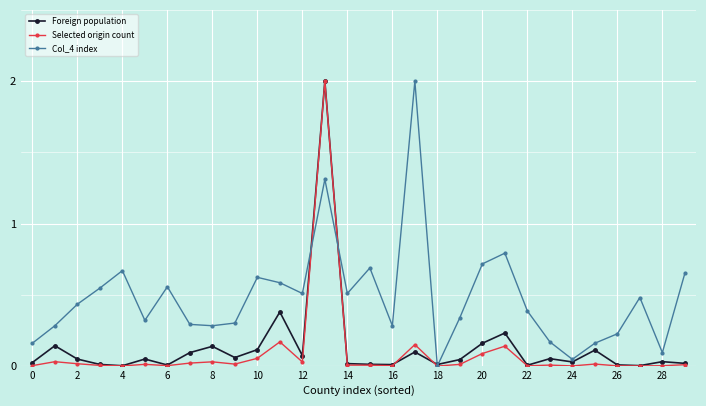

Which series has the largest total across all categories?

Col_4 index